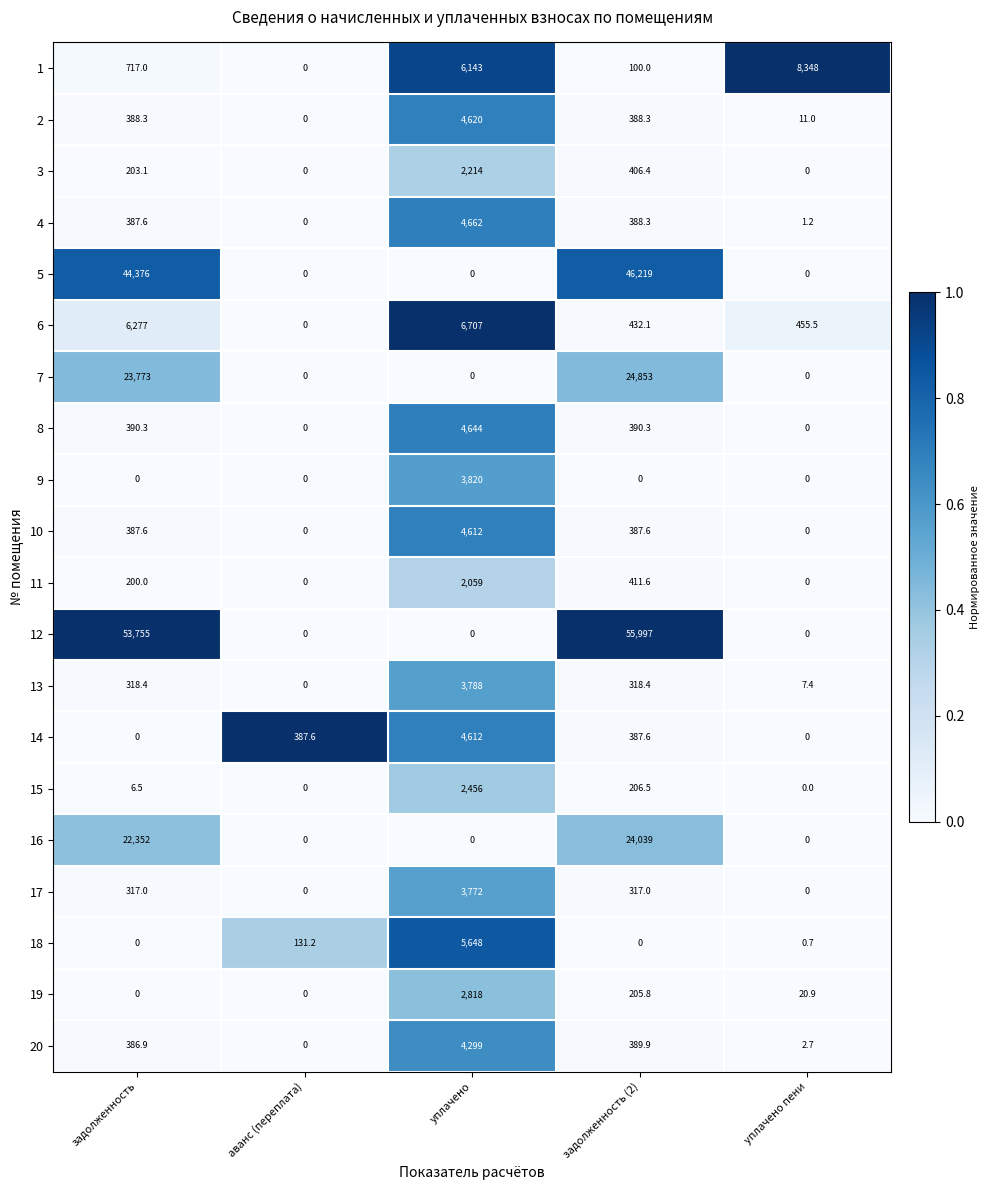

Between аванс (переплата) and задолженность (2), which series saw the biggest shift?

12